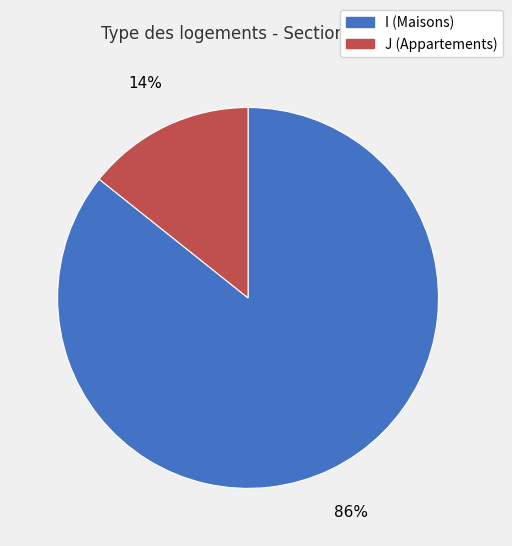

The I slice represents 86% of the pie. True or false?

True